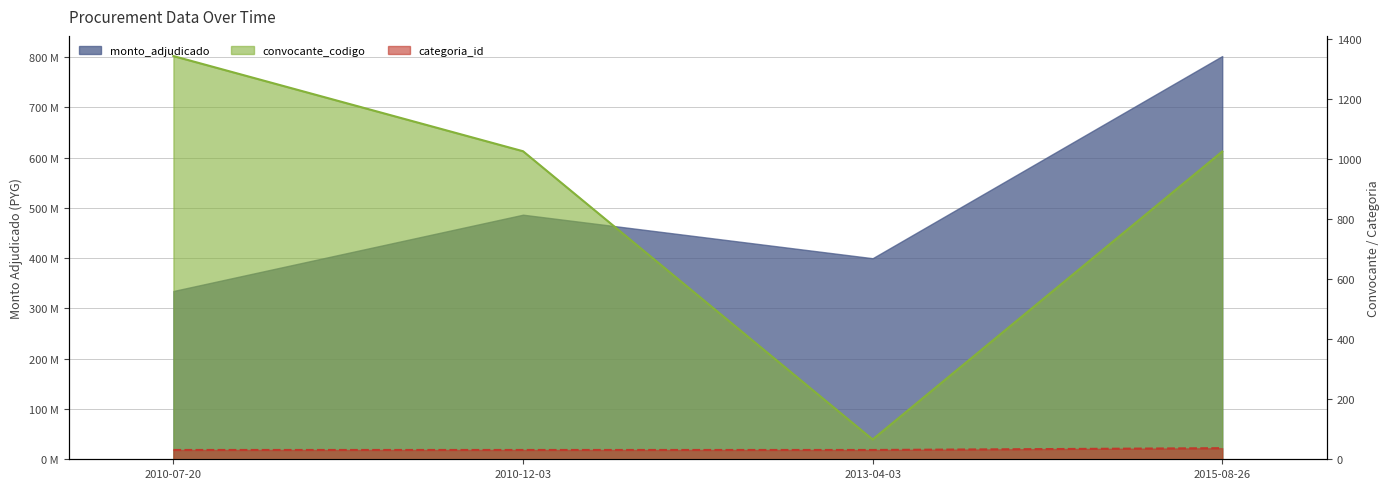

How many data points in categoria_id are above 31?

1